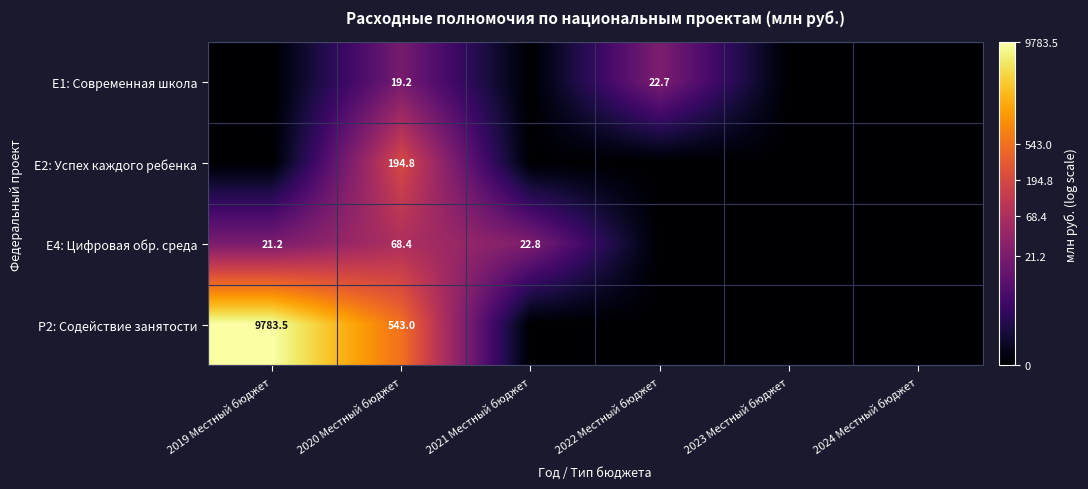

What is the sum of the E4: Цифровая обр. среда values at 2021 Местный бюджет and 2019 Местный бюджет?

44.0